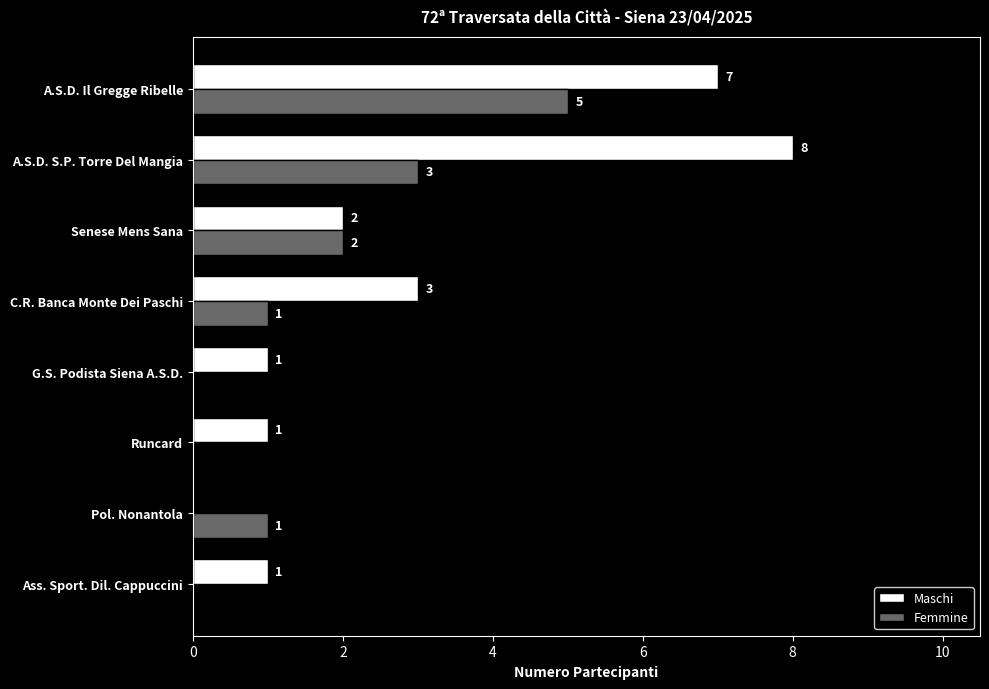

Which series changed the most between Ass. Sport. Dil. Cappuccini and A.S.D. S.P. Torre Del Mangia?

Maschi